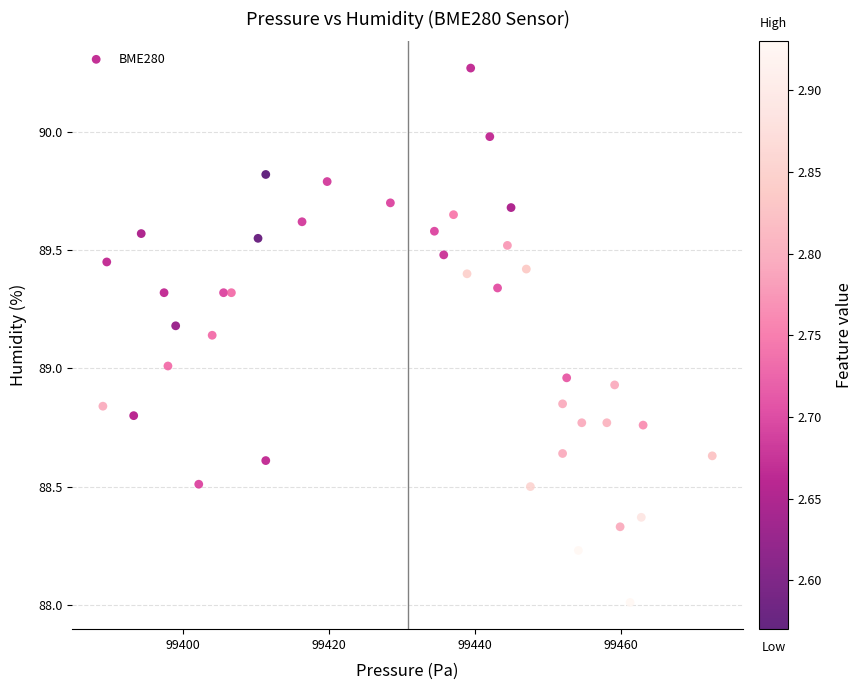

What is the range of X values (max minus min)?

83.5